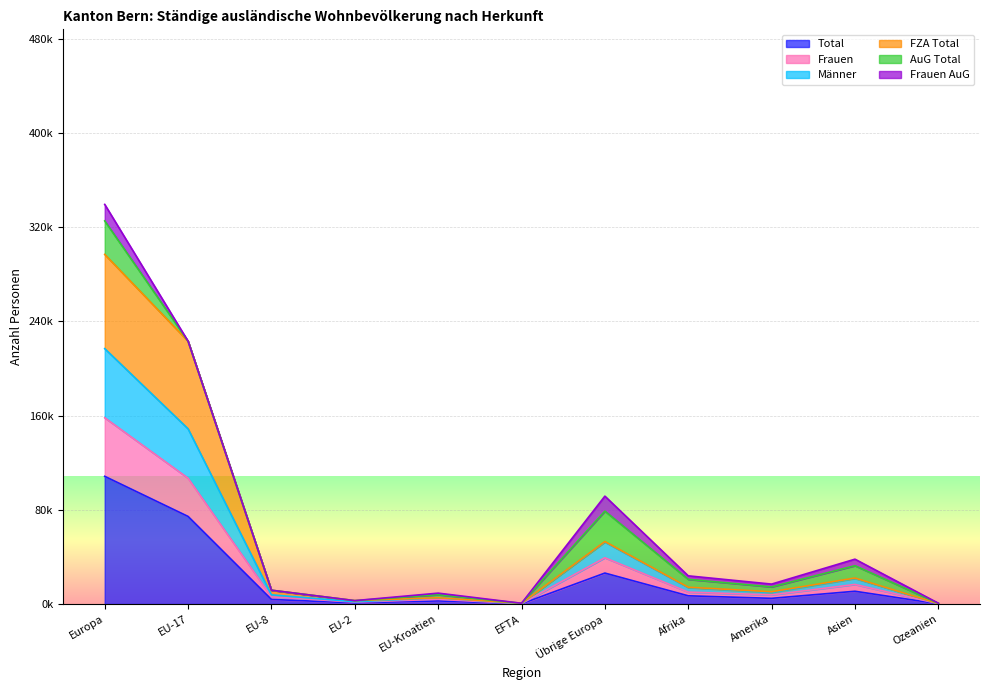

Which has a higher value, EU-17 or EU-Kroatien?

EU-17